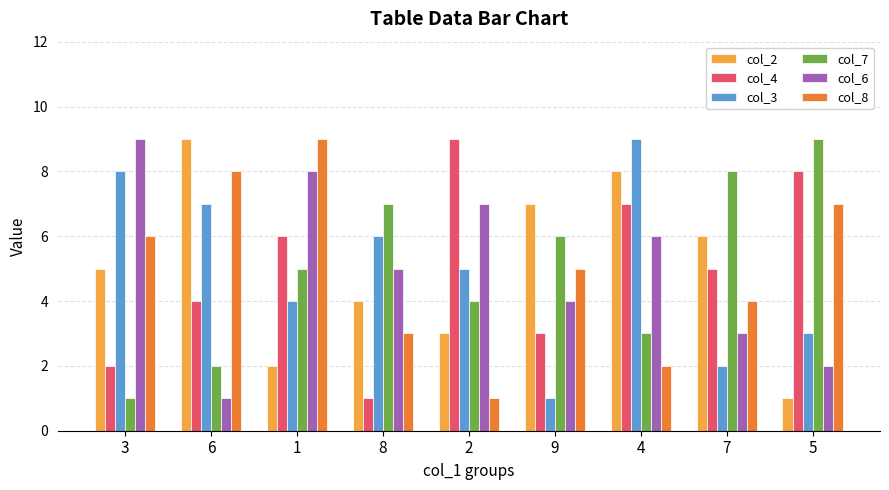

Reading left to right, list all the values displayed in this chart.

col_2: 3=5	6=9	1=2	8=4	2=3	9=7	4=8	7=6	5=1
col_4: 3=2	6=4	1=6	8=1	2=9	9=3	4=7	7=5	5=8
col_3: 3=8	6=7	1=4	8=6	2=5	9=1	4=9	7=2	5=3
col_7: 3=1	6=2	1=5	8=7	2=4	9=6	4=3	7=8	5=9
col_6: 3=9	6=1	1=8	8=5	2=7	9=4	4=6	7=3	5=2
col_8: 3=6	6=8	1=9	8=3	2=1	9=5	4=2	7=4	5=7